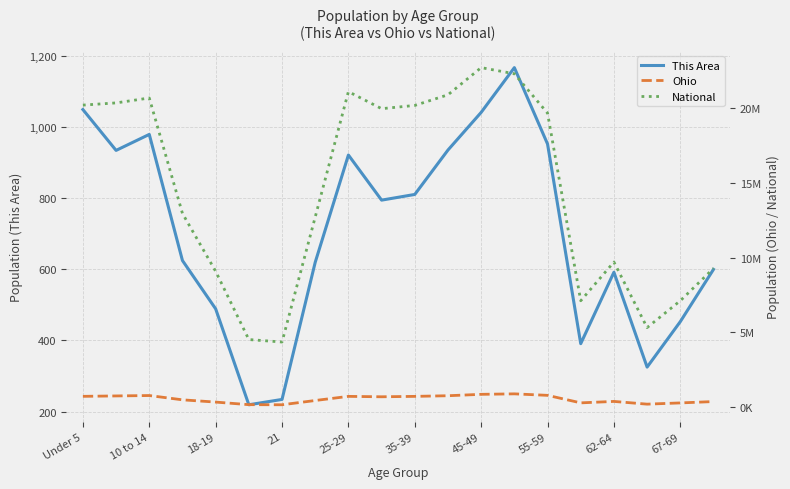

What is the difference between the maximum and minimum values in the Ohio series?

730012